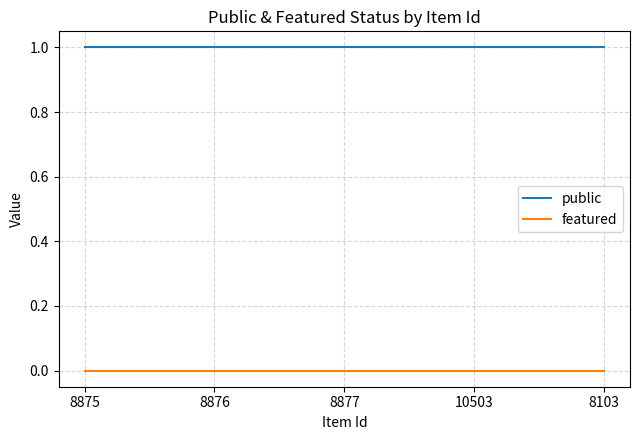

List the series in order of their peak value, lowest first.

featured, public